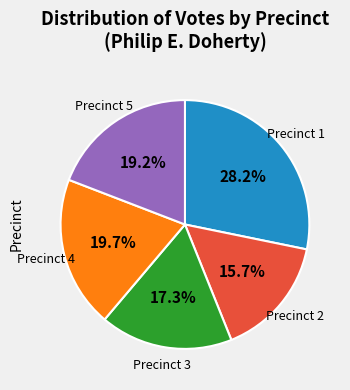

Which slice is the largest?

Precinct 1